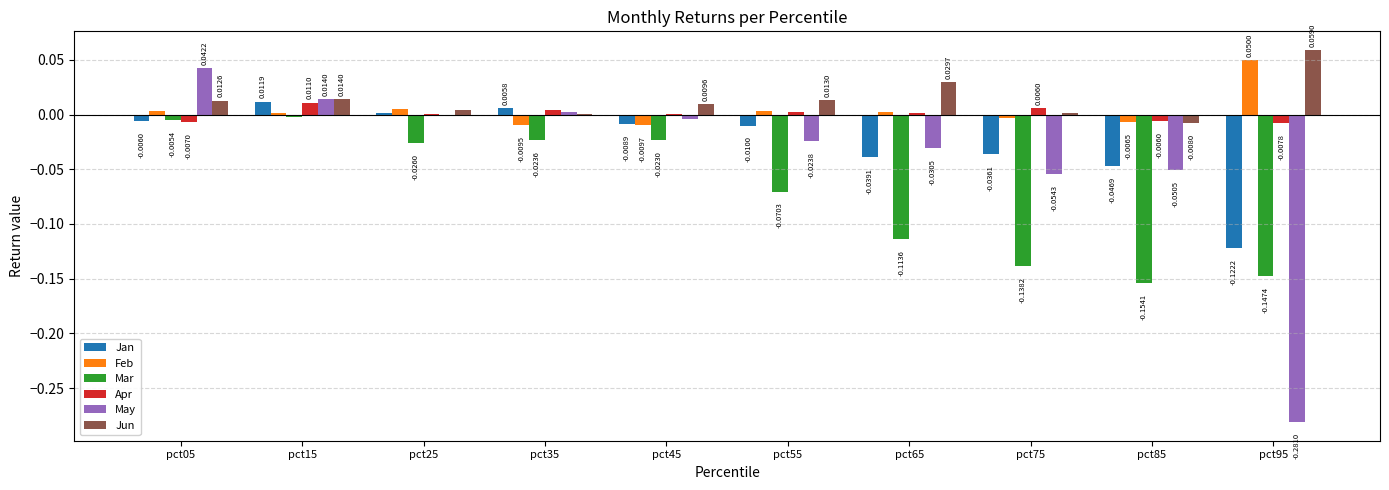

Which category has the highest value across all series?

pct95